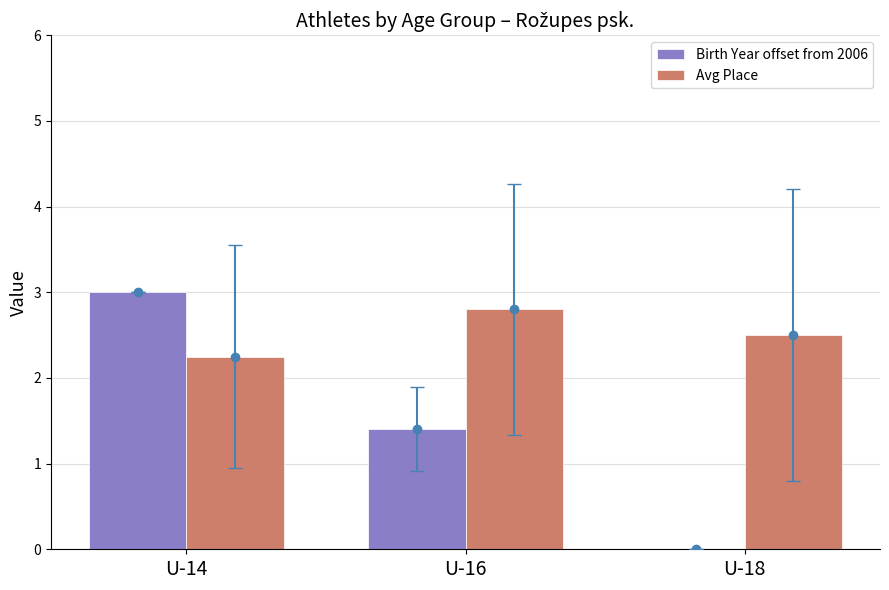

At U-16, list the series in order from largest to smallest.

Avg Place, Birth Year offset from 2006